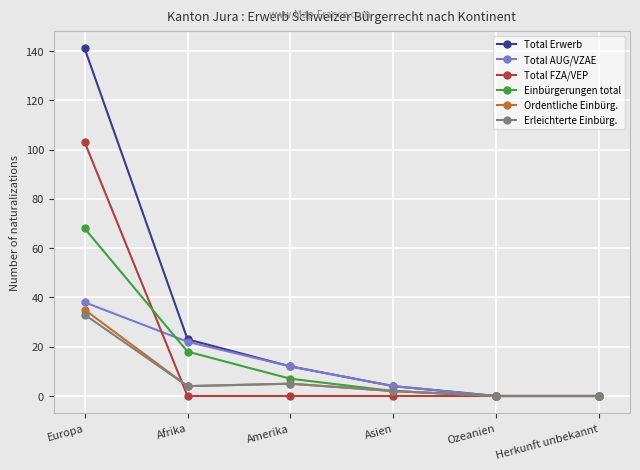

What is the label of the 3rd point from the left?

Amerika